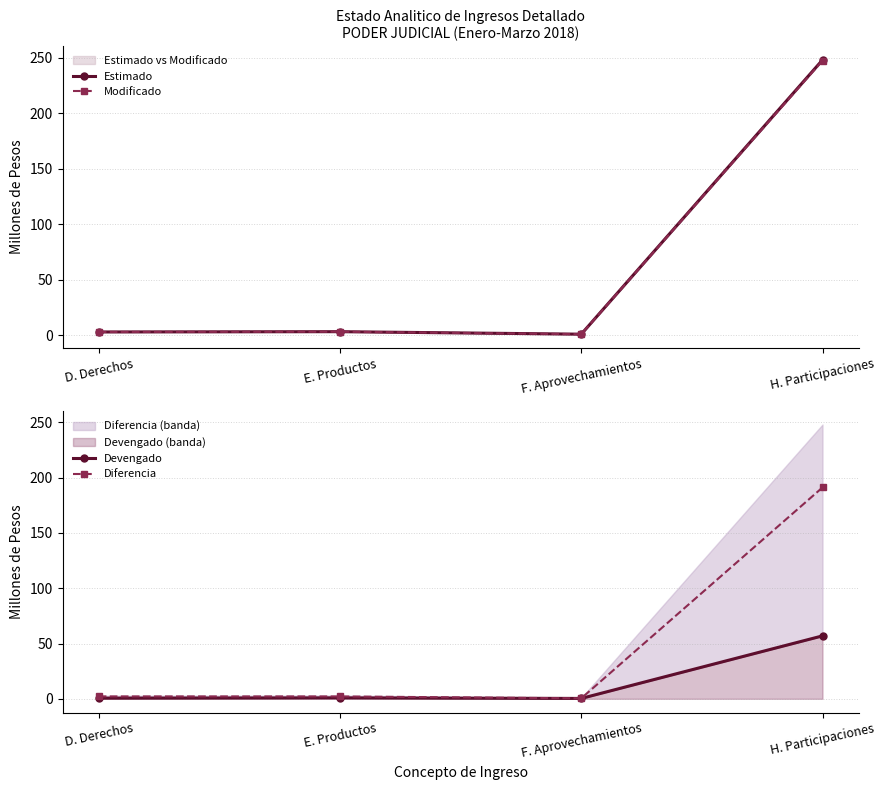

What is the label of the 1st point from the right?

H. Participaciones